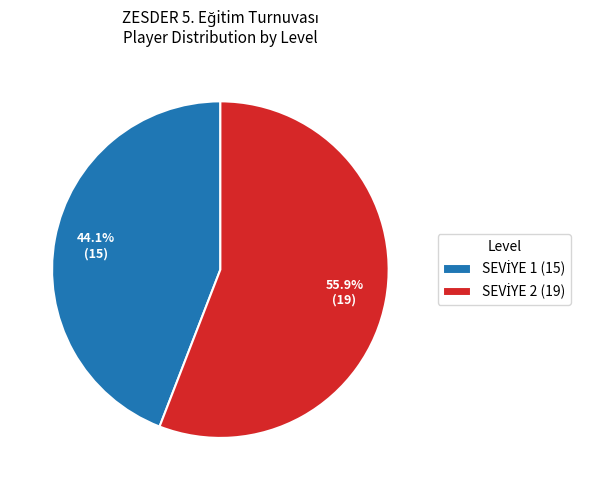

To the nearest percent, what is the average slice percentage?

50%